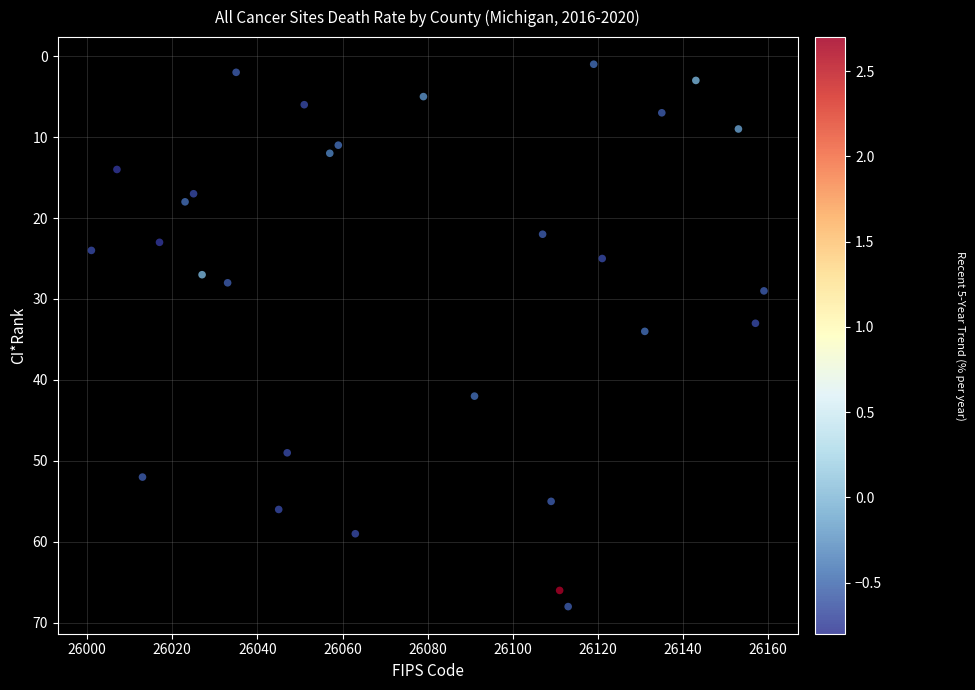

What is the range of X values (max minus min)?

158